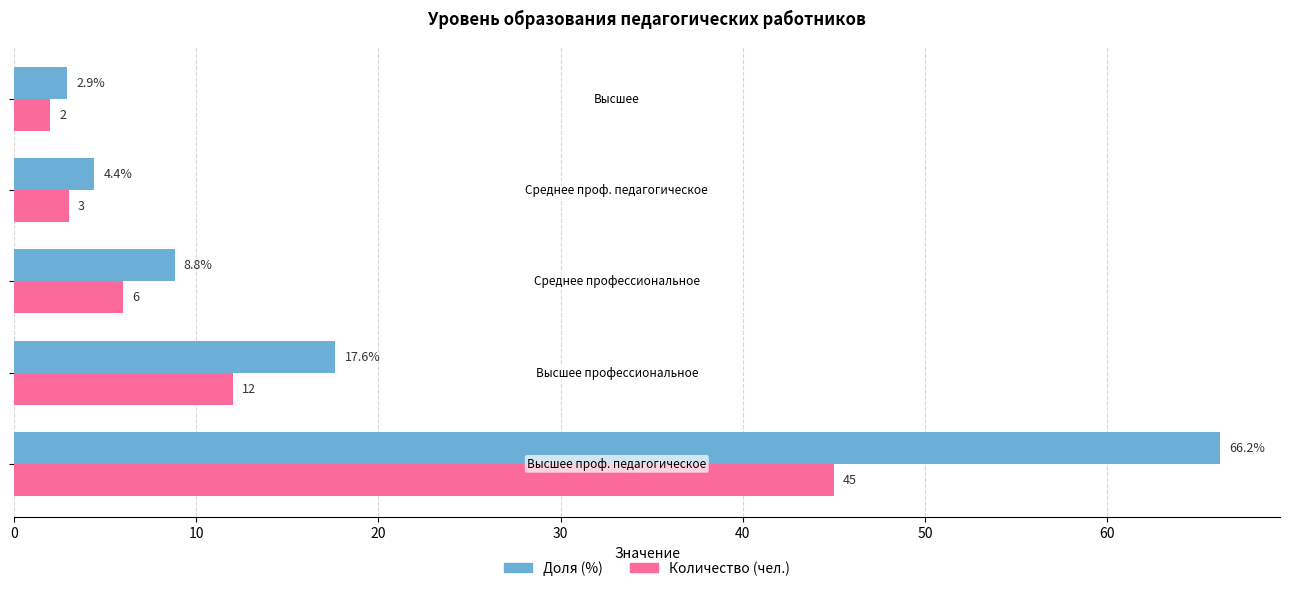

What is the average value of the Доля (%) series?

13.6